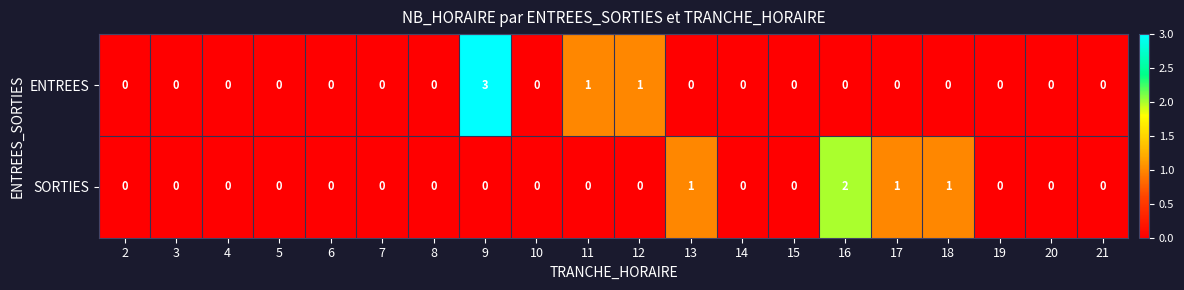

What is the maximum value shown in the chart?

3